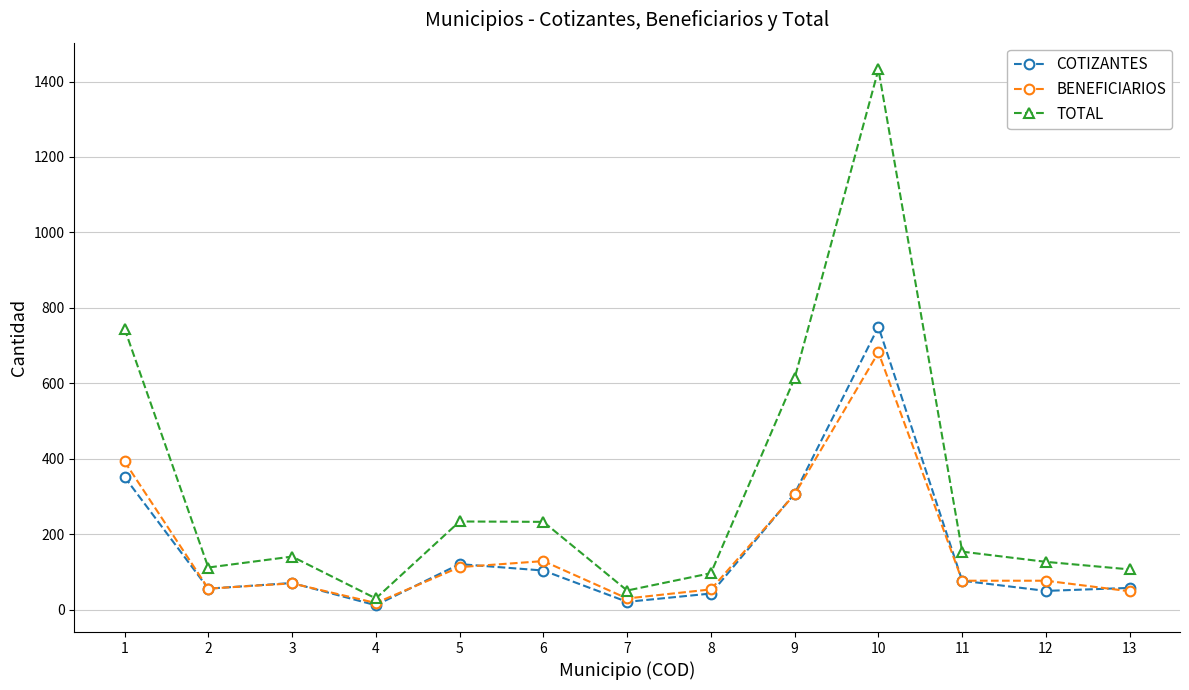

The COTIZANTES series shows 58 at 13. True or false?

True